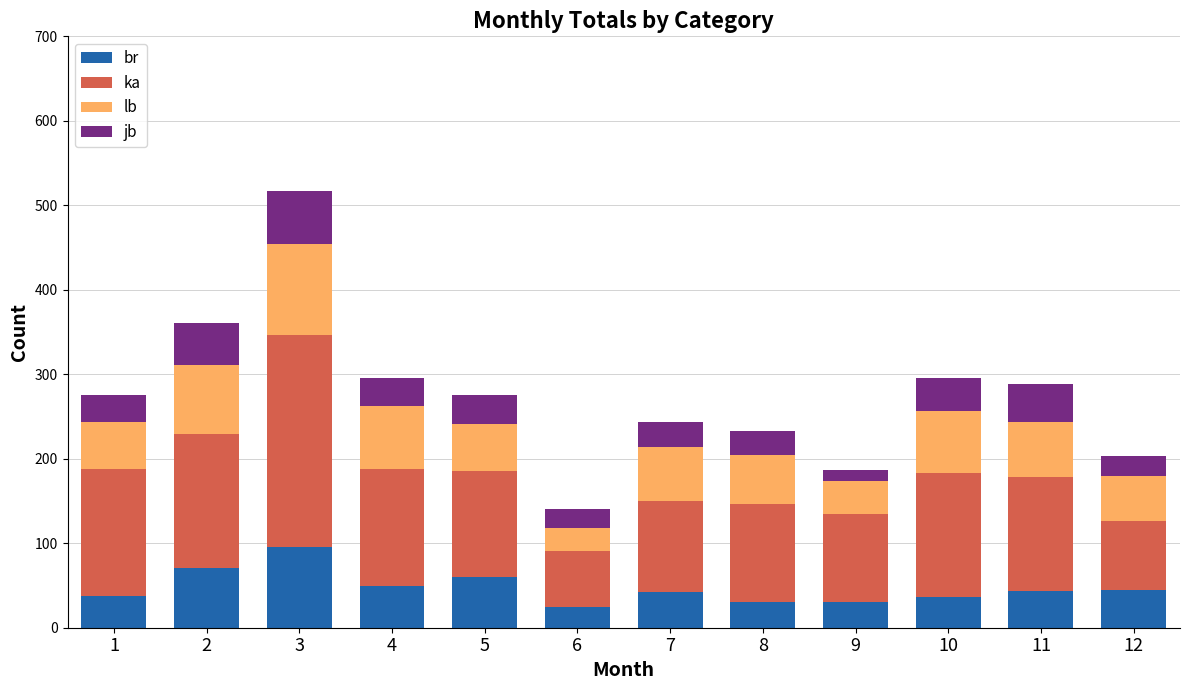

What is the total value across all series at 6?

141